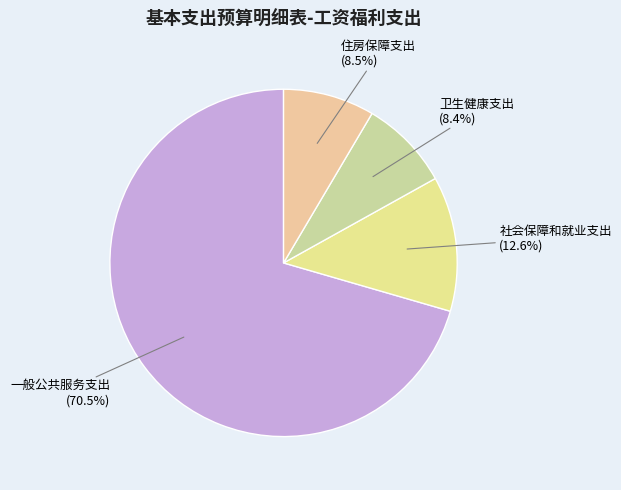

What portion of the pie excludes 住房保障支出?

91.5%